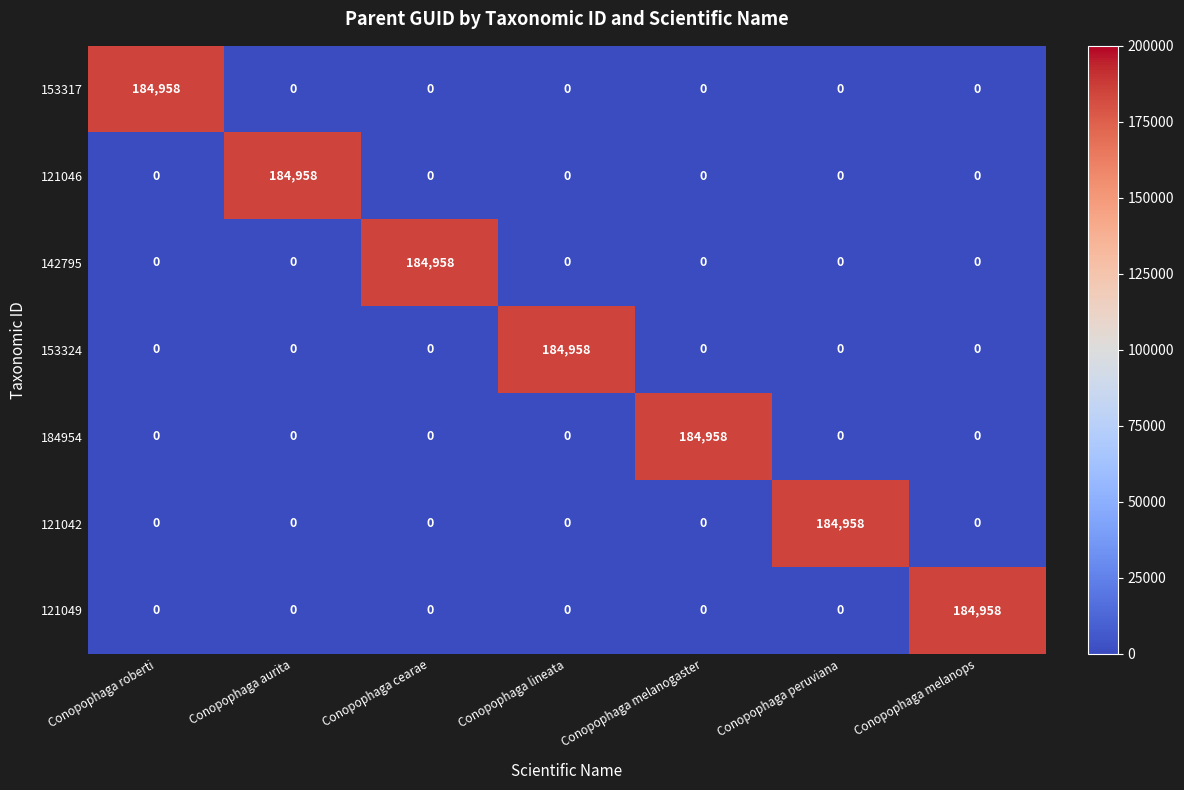

How many distinct data groups are displayed?

7